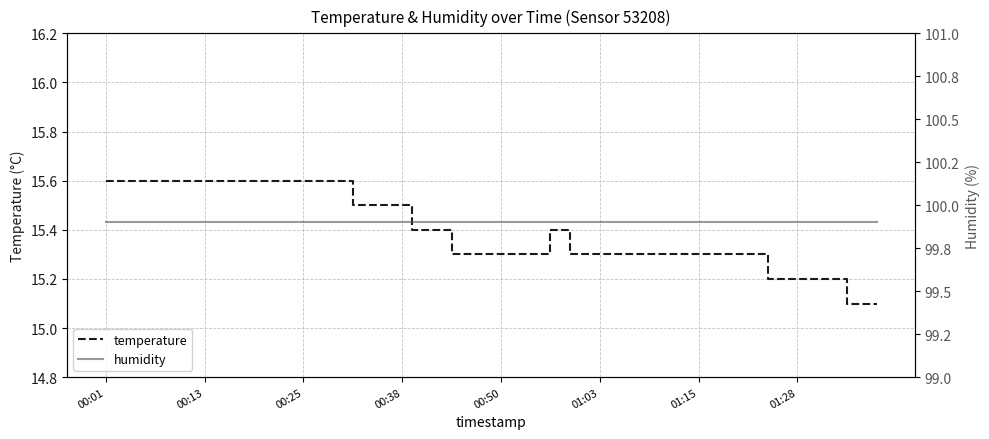

Is it true that temperature equals 21.4 at 16?

False